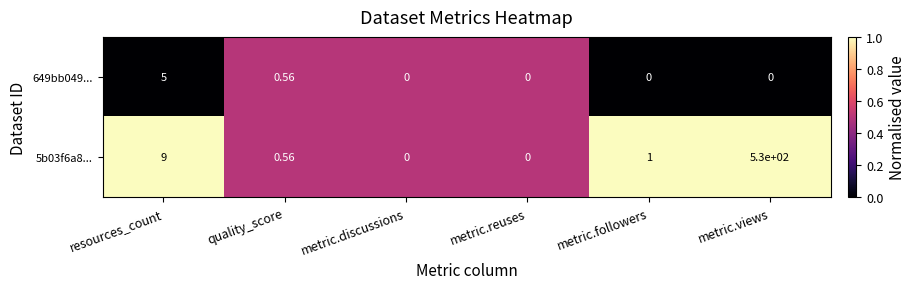

Is the value of 5b03f6a8... at metric.followers greater than the value of 649bb049... at metric.followers?

Yes